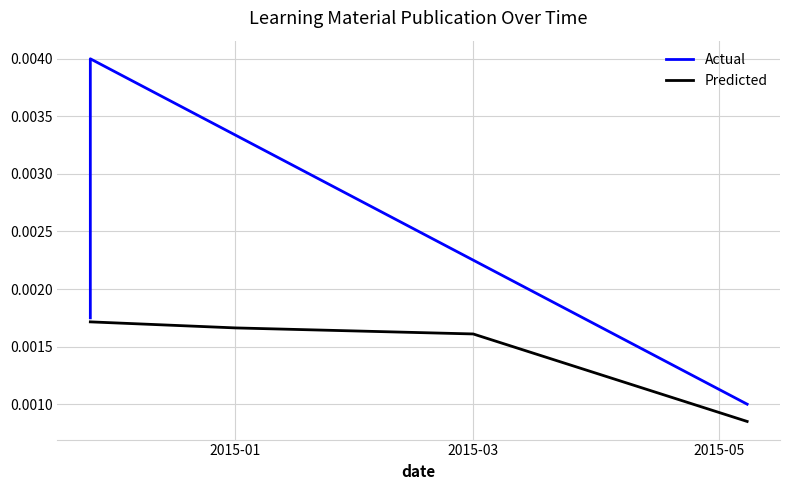

What is the label of the 3rd point from the right?

2015-03